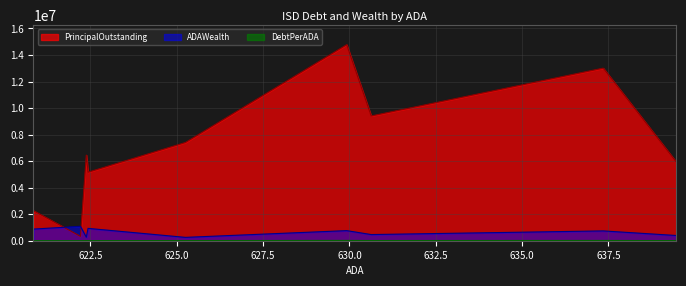

What is the greatest value displayed?

14780000.0